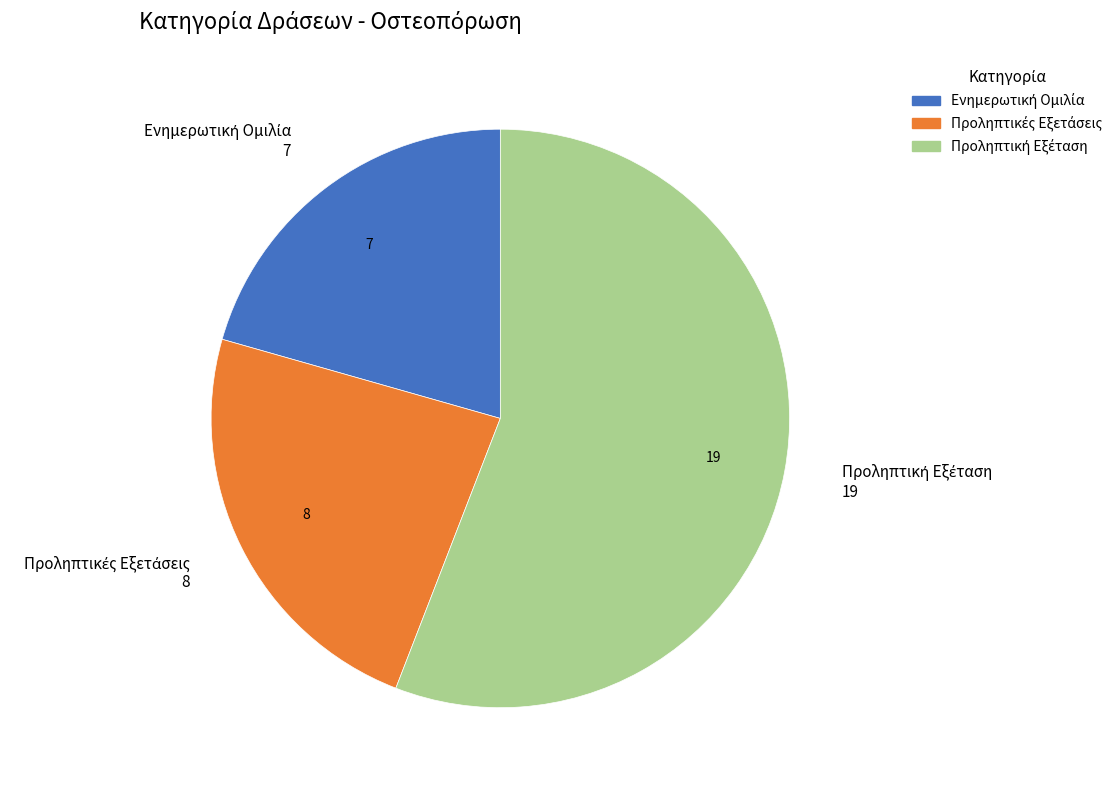

Is there a majority slice in this chart?

Yes